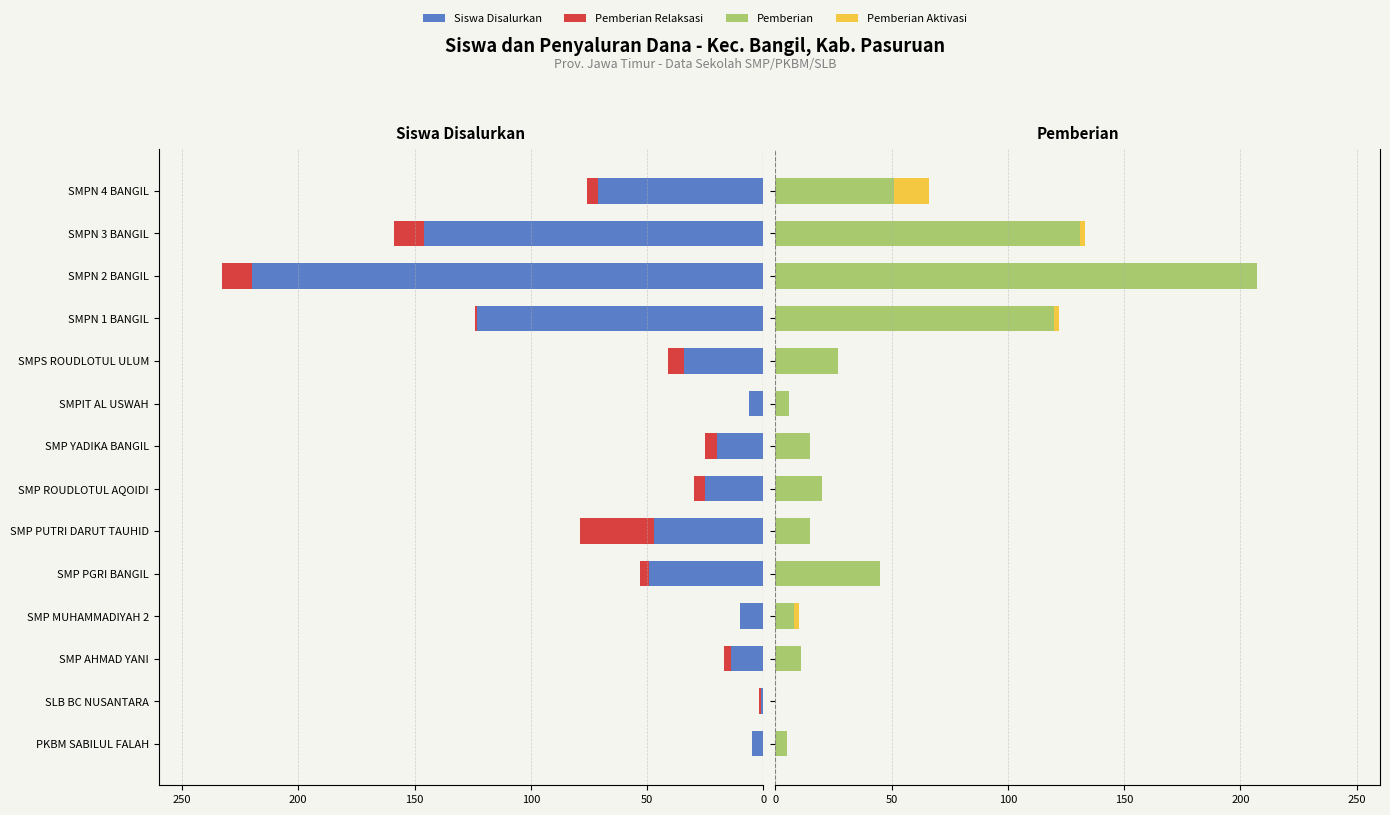

How many groups of bars are there?

14